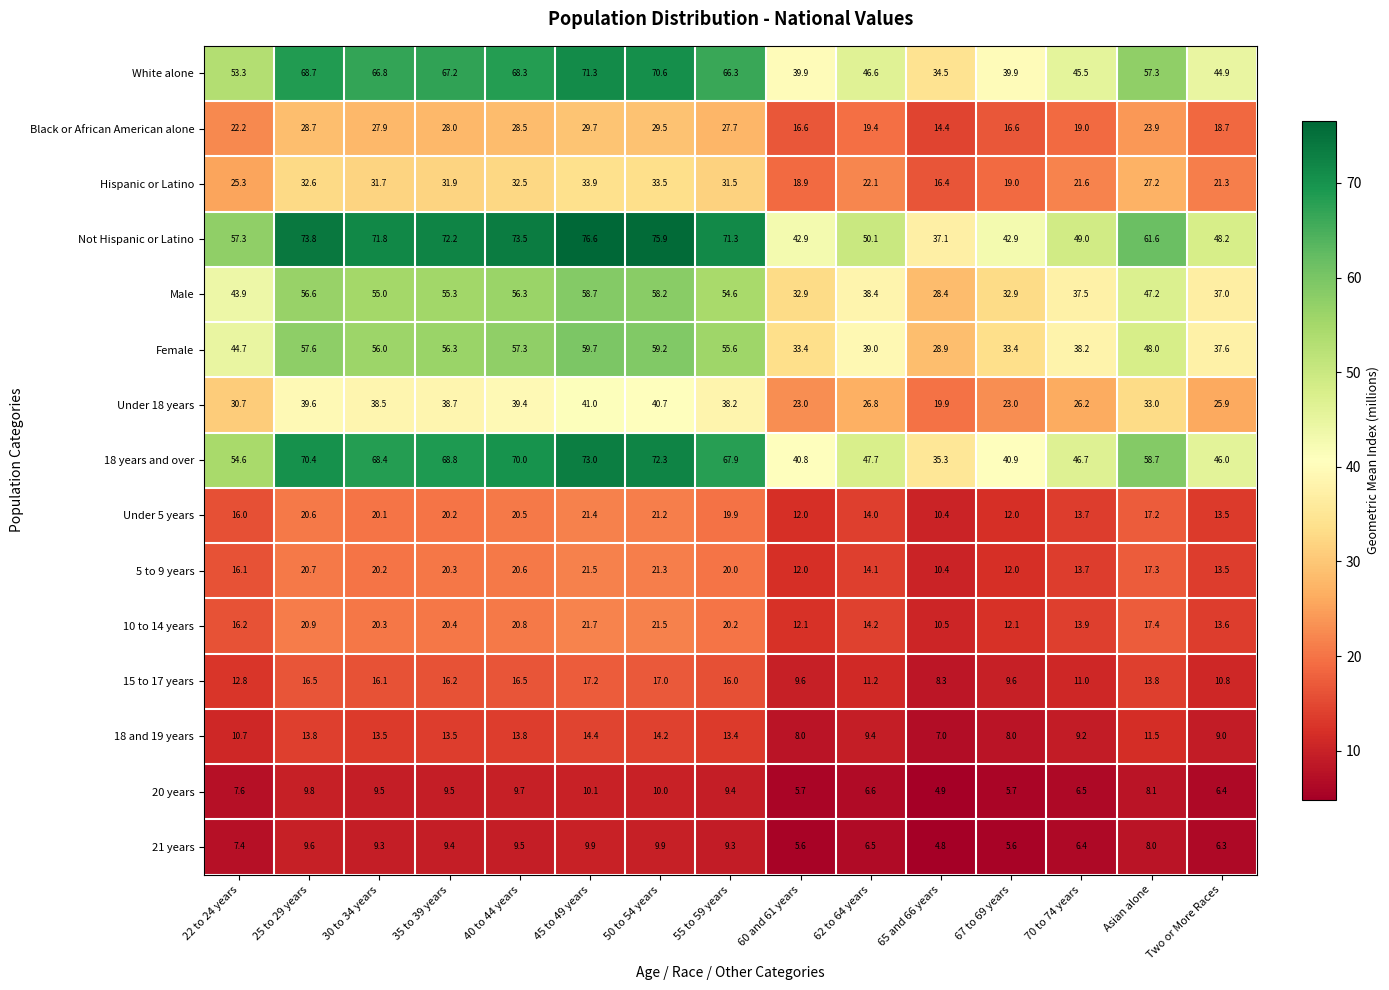

Rank the series by their maximum value, from lowest to highest.

21 years, 20 years, 18 and 19 years, 15 to 17 years, Under 5 years, 5 to 9 years, 10 to 14 years, Black or African American alone, Hispanic or Latino, Under 18 years, Male, Female, White alone, 18 years and over, Not Hispanic or Latino